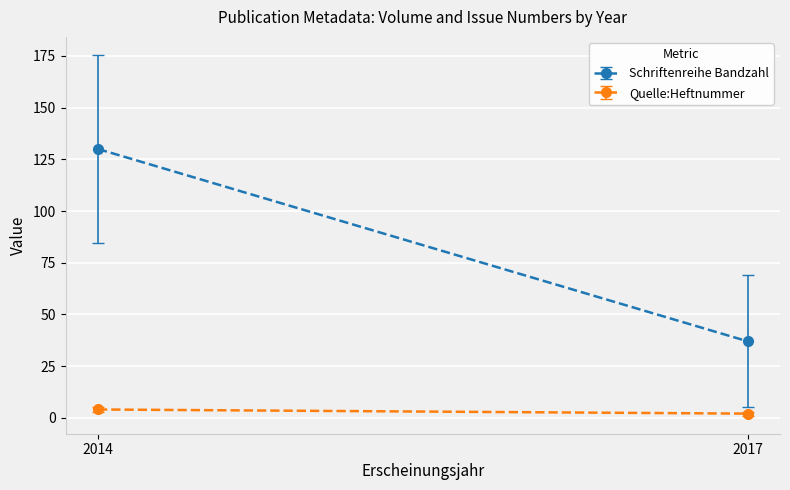

What is the approximate value of Schriftenreihe Bandzahl at 2014, to the nearest 50?

150